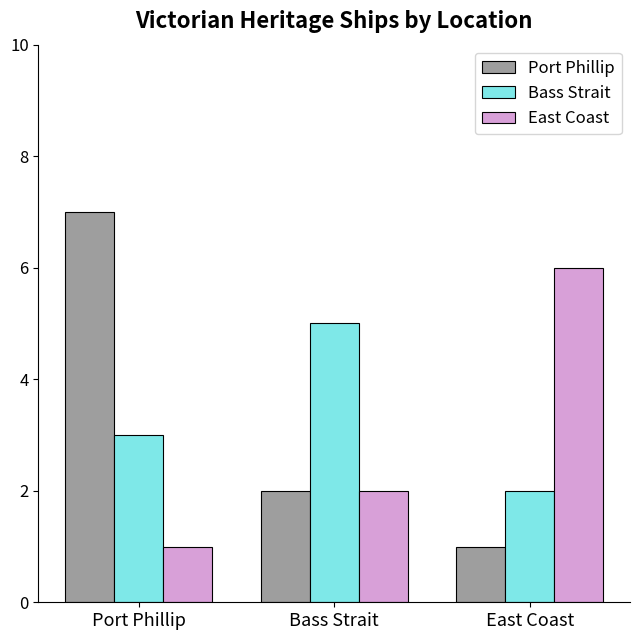

Read the East Coast value at Port Phillip.

1